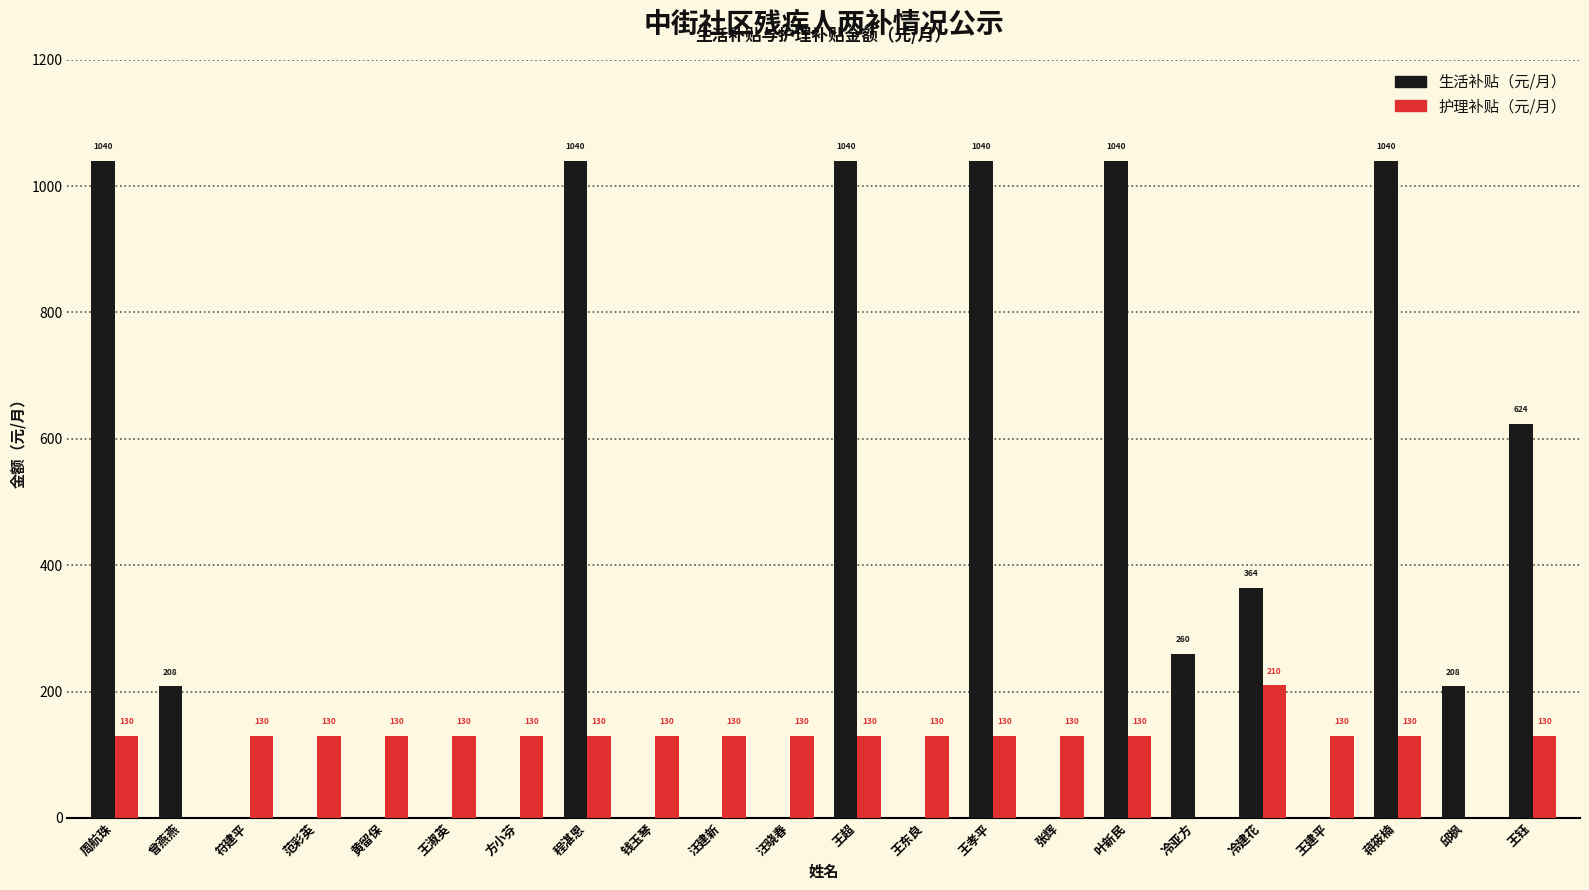

Which series has the widest spread of values?

生活补贴（元/月）